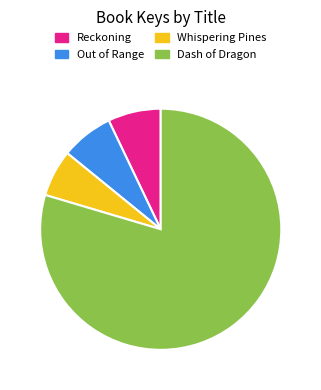

Is it true that Whispering Pines is 6% of the pie?

True